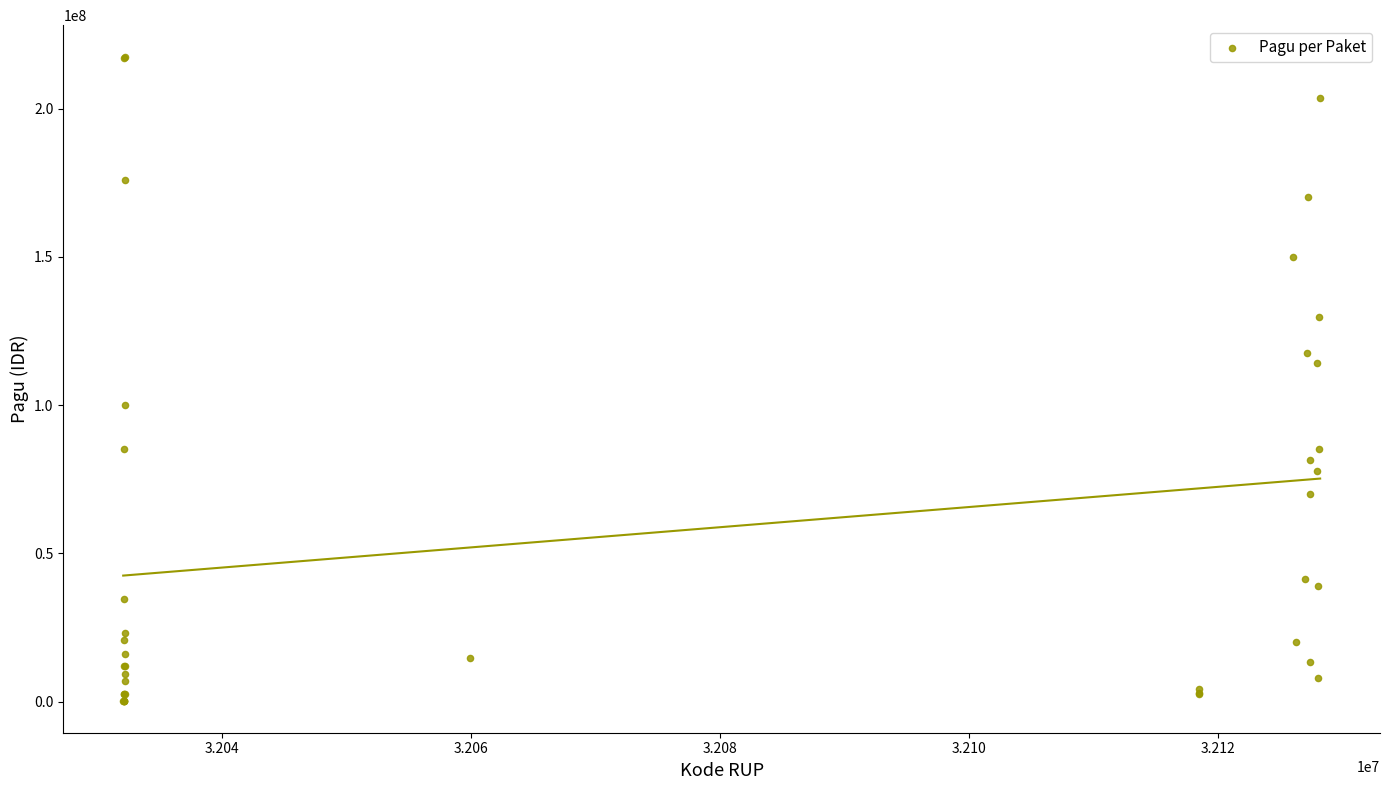

What Y value in the scatter plot is closest to 108830000?

114296000